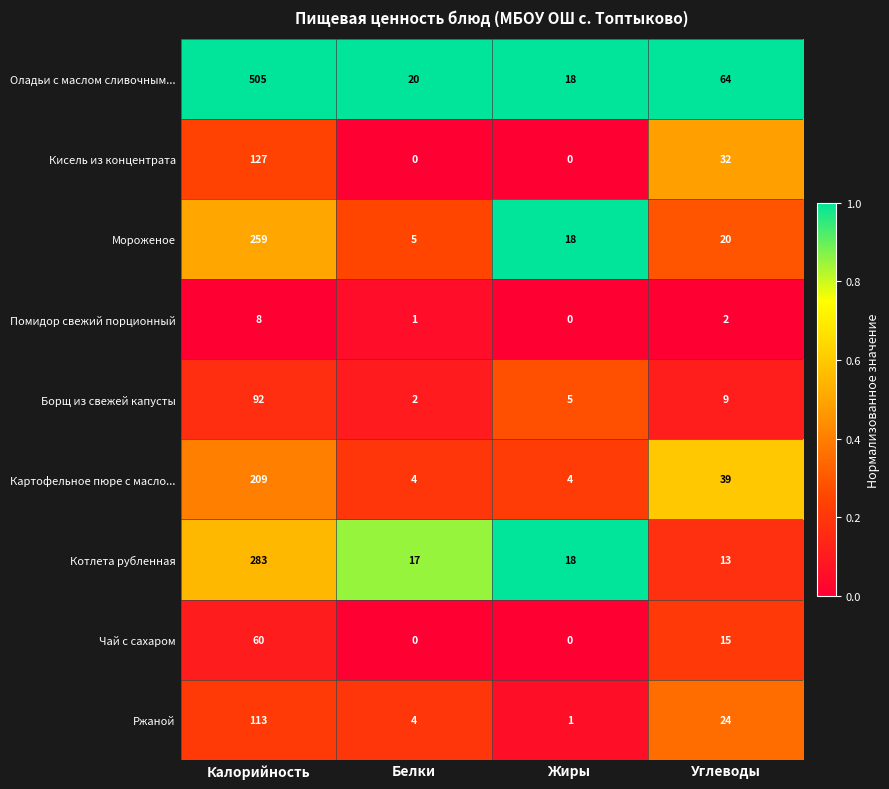

What is the sum of all Помидор свежий порционный values?

11